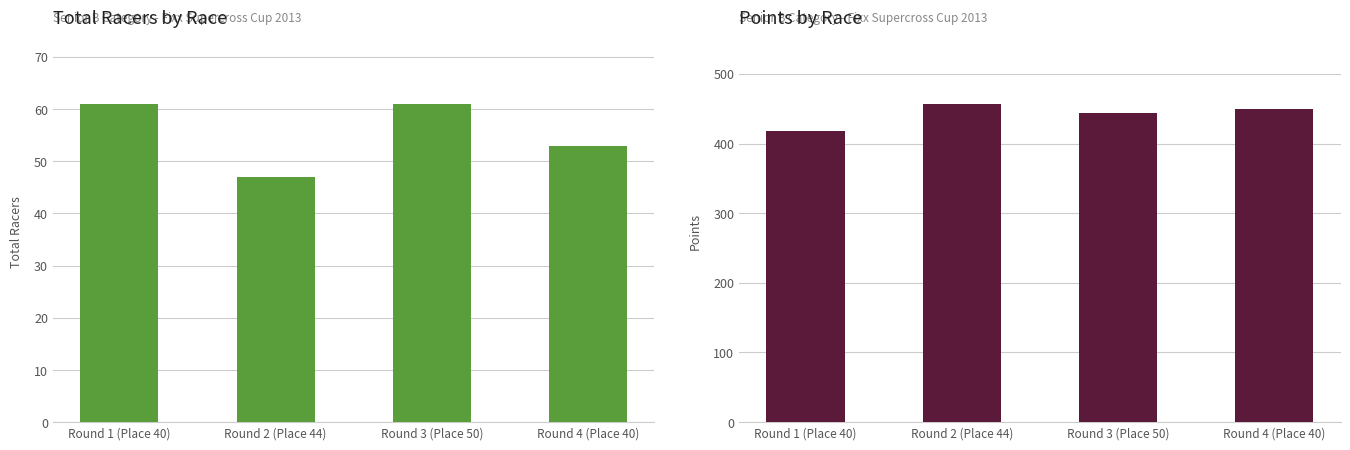

Which series has the largest total across all categories?

Points